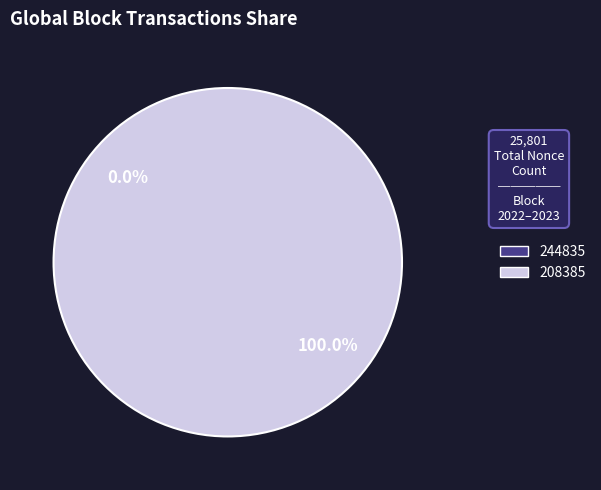

Rank the categories by value from highest to lowest.

208385, 244835